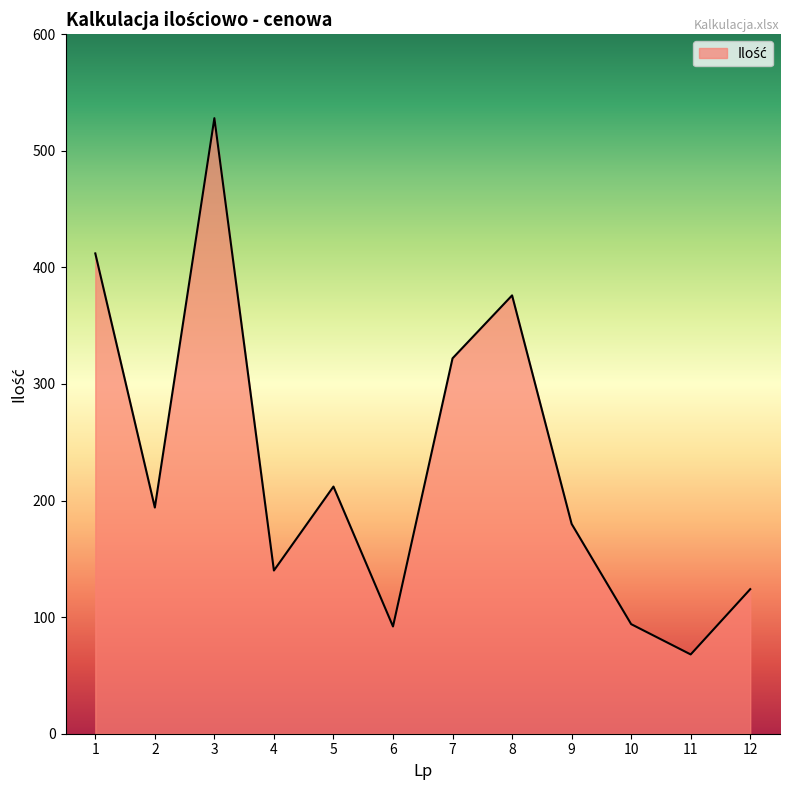

True or false: the data shows 31 at 11.

False